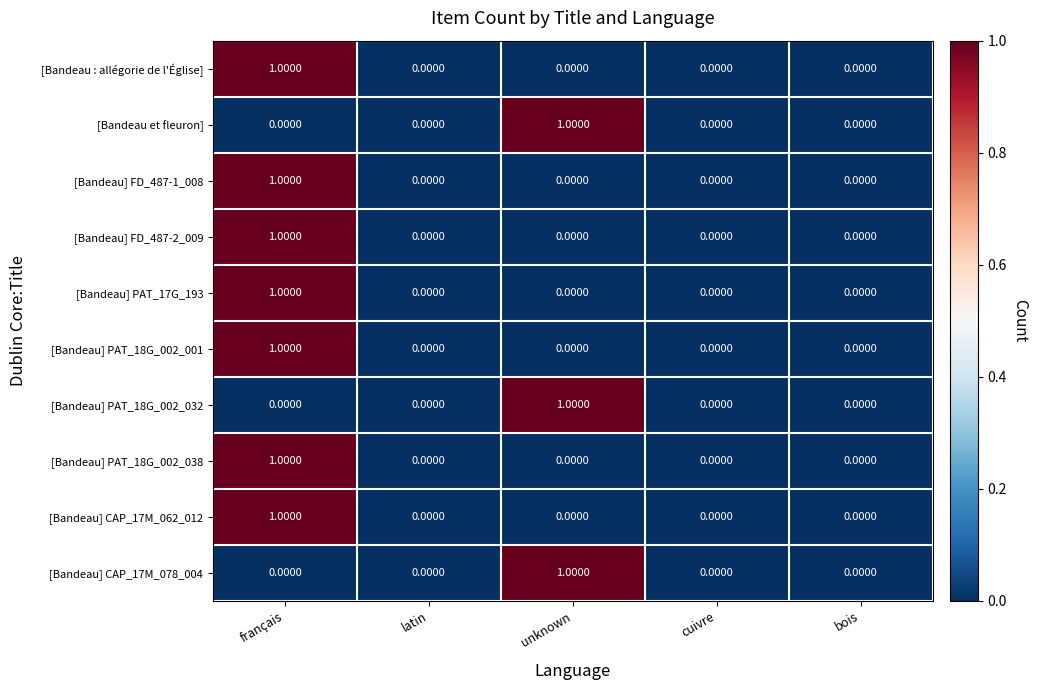

How many values in the [Bandeau] CAP_17M_062_012 series exceed 0?

1